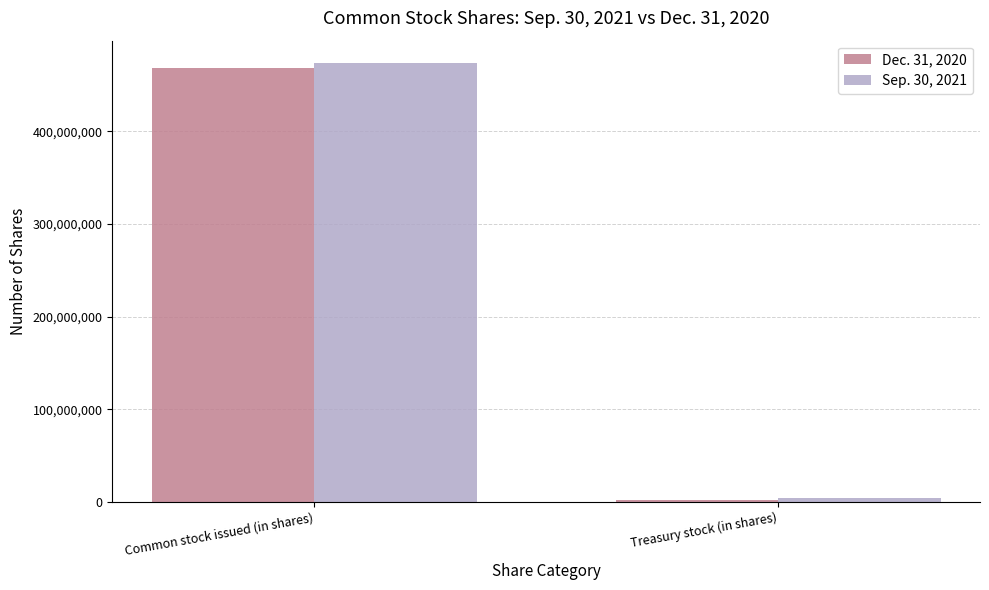

What is the maximum value shown in the chart?

474279094